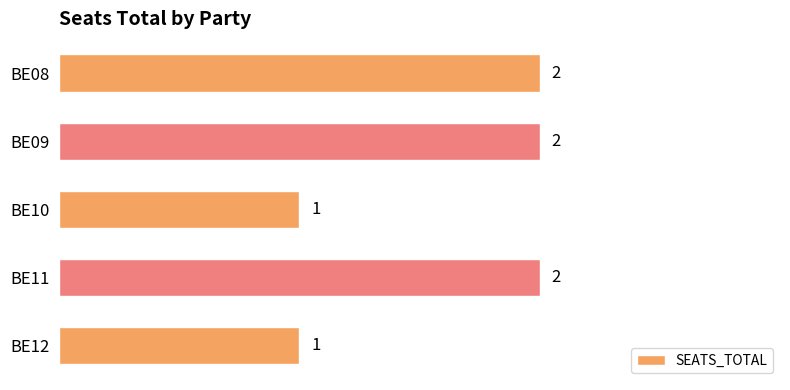

Count the values in the range 1 to 2.

5